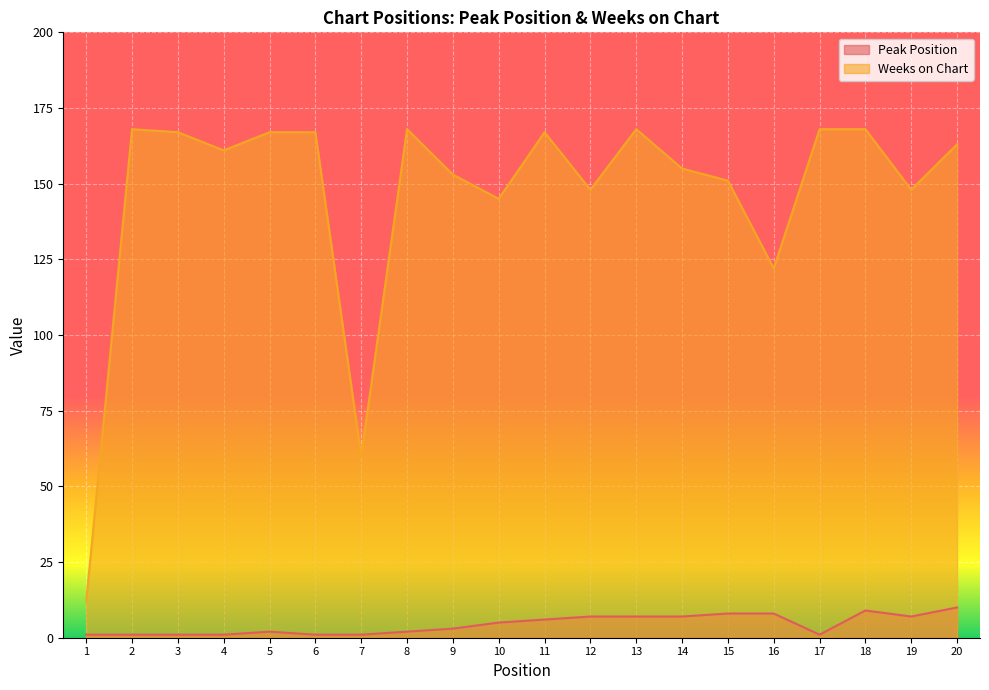

Which series has the largest range (max minus min)?

Weeks on Chart